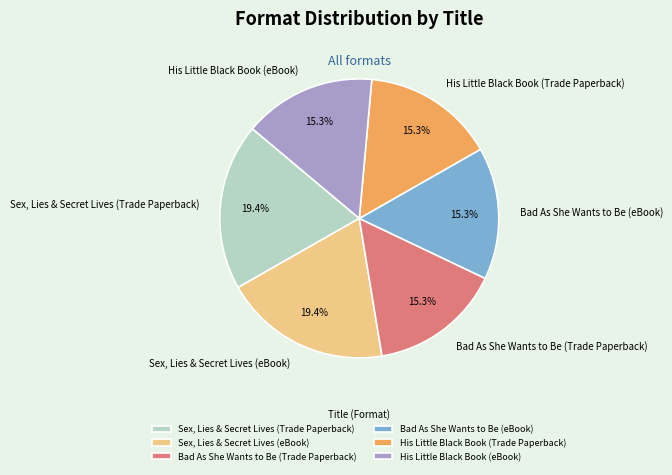

To the nearest percent, what percentage of the pie is His Little Black Book (Trade Paperback)?

15%